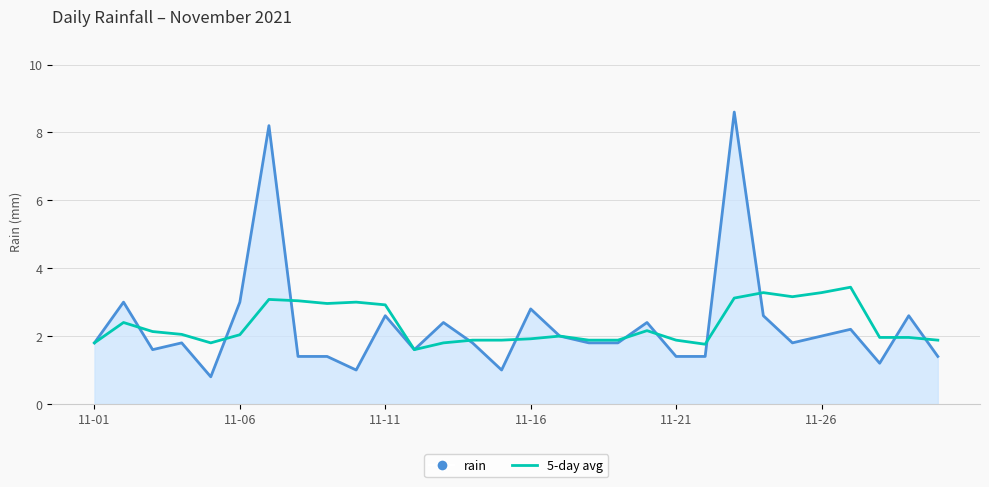

How many lines are shown in the chart?

2